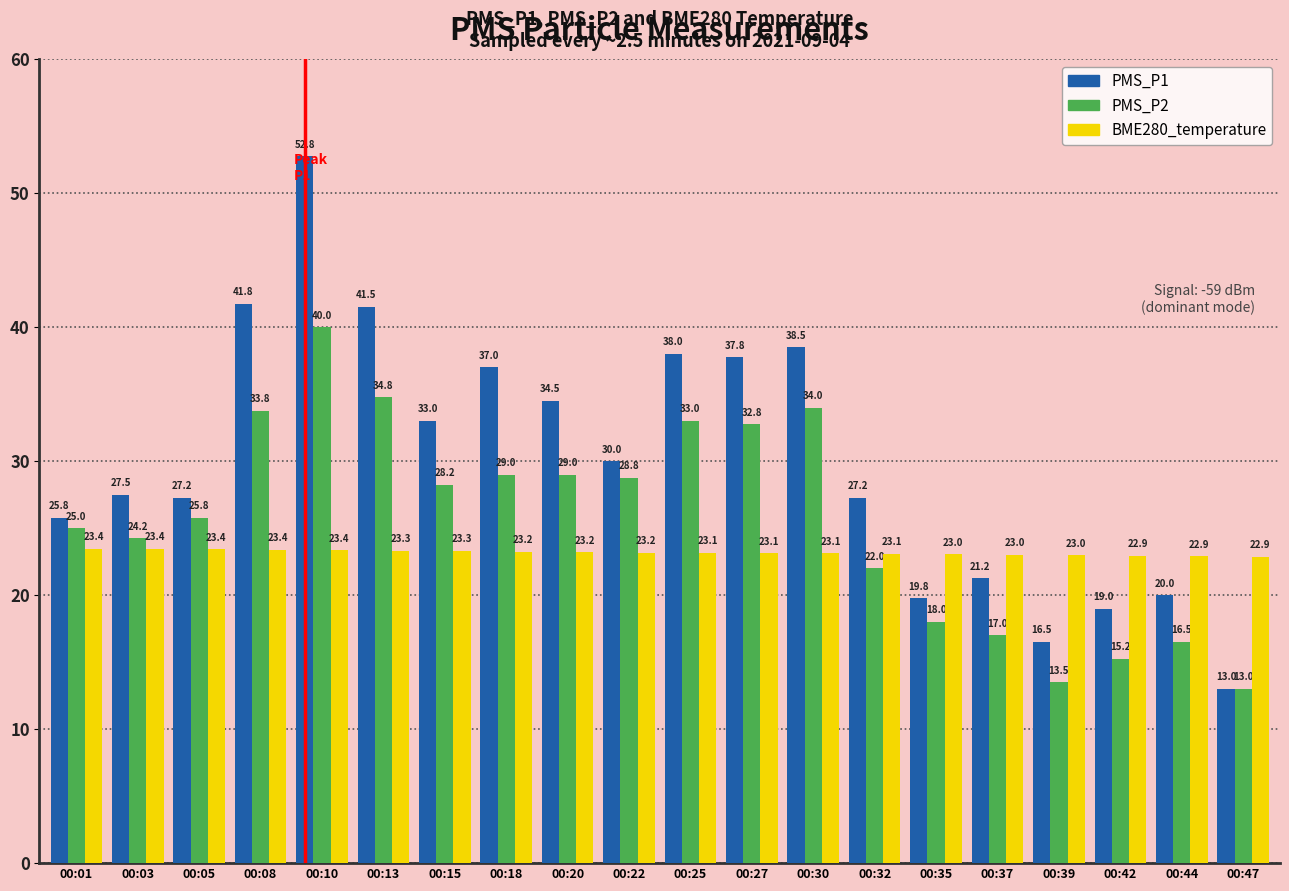

What is the value of the PMS_P1 bar at the 7th from the left?

33.0